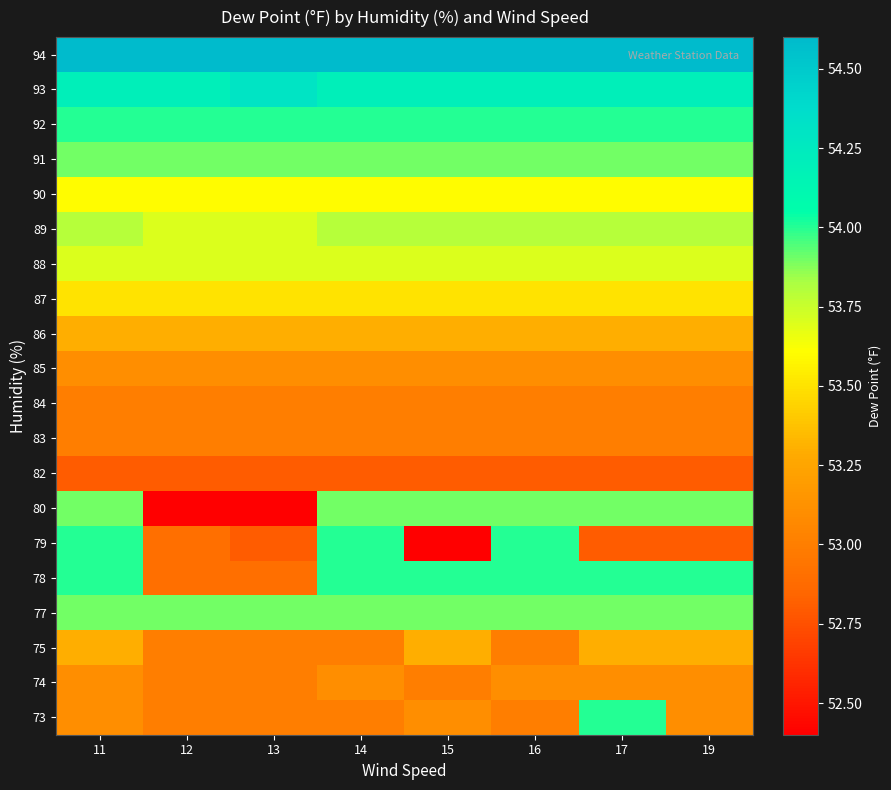

Reading left to right, extract all data points from this chart.

73: 11=53.1	12=53.0	13=53.0	14=53.0	15=53.1	16=53.0	17=54.0	19=53.1
74: 11=53.1	12=53.0	13=53.0	14=53.1	15=53.0	16=53.1	17=53.1	19=53.1
75: 11=53.3	12=53.0	13=53.0	14=53.0	15=53.3	16=53.0	17=53.3	19=53.3
77: 11=53.9	12=53.9	13=53.9	14=53.9	15=53.9	16=53.9	17=53.9	19=53.9
78: 11=54.0	12=52.9	13=52.9	14=54.0	15=54.0	16=54.0	17=54.0	19=54.0
79: 11=54.0	12=52.9	13=52.8	14=54.0	15=52.4	16=54.0	17=52.8	19=52.8
80: 11=53.9	12=52.4	13=52.4	14=53.9	15=53.9	16=53.9	17=53.9	19=53.9
82: 11=52.8	12=52.8	13=52.8	14=52.8	15=52.8	16=52.8	17=52.8	19=52.8
83: 11=53.0	12=53.0	13=53.0	14=53.0	15=53.0	16=53.0	17=53.0	19=53.0
84: 11=53.0	12=53.0	13=53.0	14=53.0	15=53.0	16=53.0	17=53.0	19=53.0
85: 11=53.1	12=53.1	13=53.1	14=53.1	15=53.1	16=53.1	17=53.1	19=53.1
86: 11=53.3	12=53.3	13=53.3	14=53.3	15=53.3	16=53.3	17=53.3	19=53.3
87: 11=53.5	12=53.5	13=53.5	14=53.5	15=53.5	16=53.5	17=53.5	19=53.5
88: 11=53.7	12=53.7	13=53.7	14=53.7	15=53.7	16=53.7	17=53.7	19=53.7
89: 11=53.8	12=53.7	13=53.7	14=53.8	15=53.8	16=53.8	17=53.8	19=53.8
90: 11=53.6	12=53.6	13=53.6	14=53.6	15=53.6	16=53.6	17=53.6	19=53.6
91: 11=53.9	12=53.9	13=53.9	14=53.9	15=53.9	16=53.9	17=53.9	19=53.9
92: 11=54.0	12=54.0	13=54.0	14=54.0	15=54.0	16=54.0	17=54.0	19=54.0
93: 11=54.2	12=54.2	13=54.3	14=54.2	15=54.2	16=54.2	17=54.2	19=54.2
94: 11=54.6	12=54.6	13=54.6	14=54.6	15=54.6	16=54.6	17=54.6	19=54.6